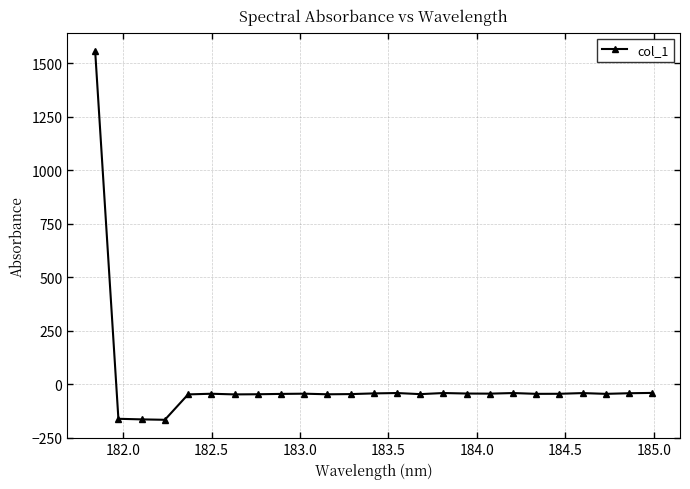

What is the difference between the maximum and second lowest values?

1721.0